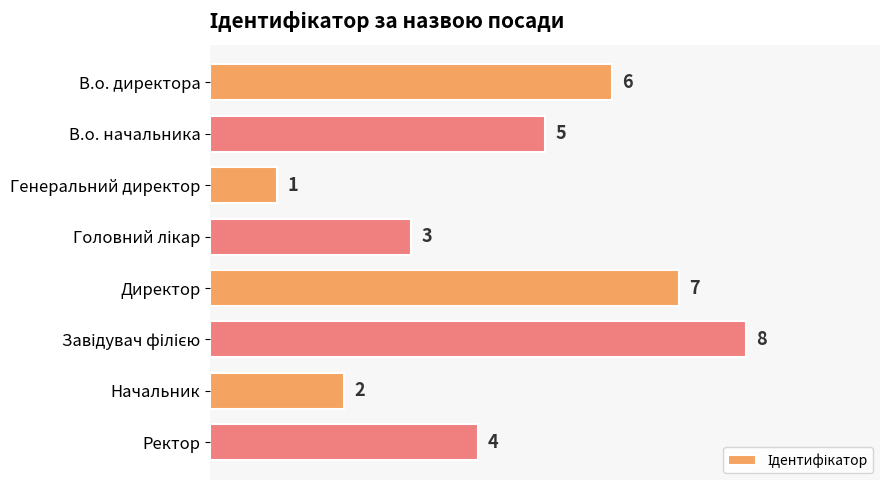

Where is the data nearest to the value 4?

Ректор